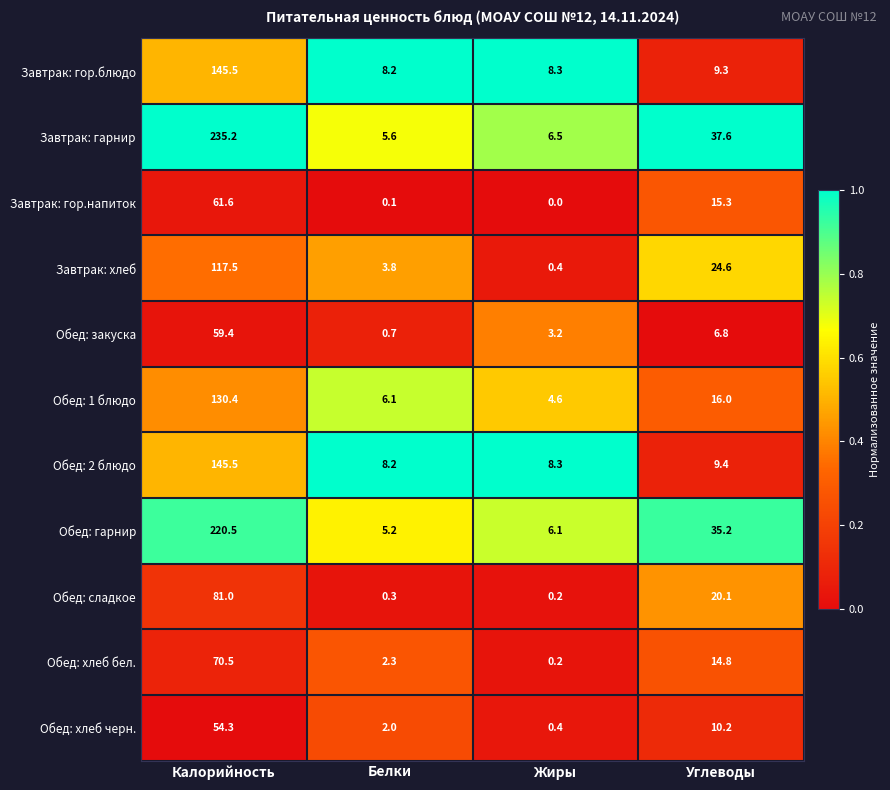

At Углеводы, list the series in order from largest to smallest.

Завтрак: гарнир, Обед: гарнир, Завтрак: хлеб, Обед: сладкое, Обед: 1 блюдо, Завтрак: гор.напиток, Обед: хлеб бел., Обед: хлеб черн., Обед: 2 блюдо, Завтрак: гор.блюдо, Обед: закуска